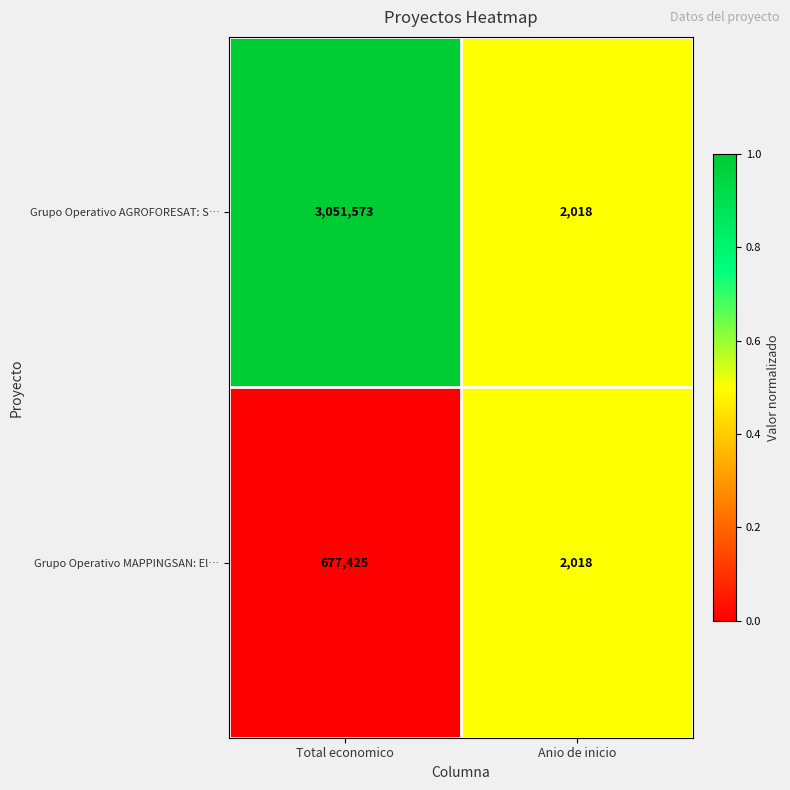

List the series in order of their overall mean, lowest first.

Grupo Operativo MAPPINGSAN: El…, Grupo Operativo AGROFORESAT: S…